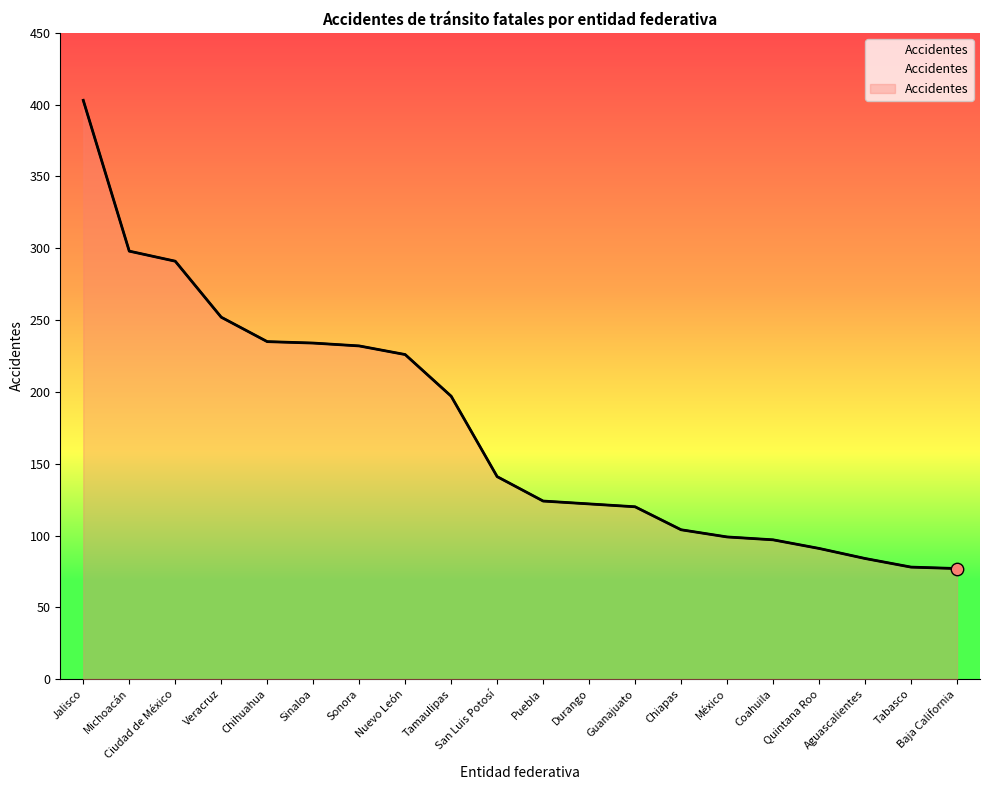

What is the change in value from Veracruz to Baja California?

-175